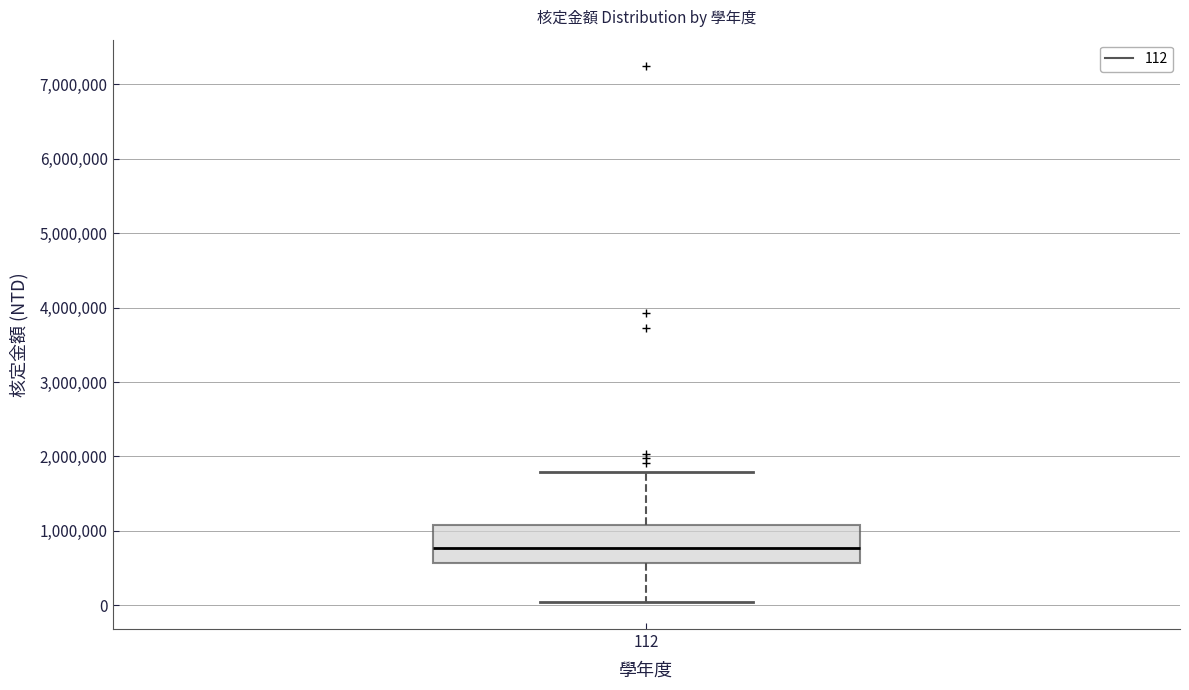

Where does the upper whisker of the box at x = 112 end on the y-axis? The values are not printed on the chart, so give them approximately, as read against the axis.

1800000